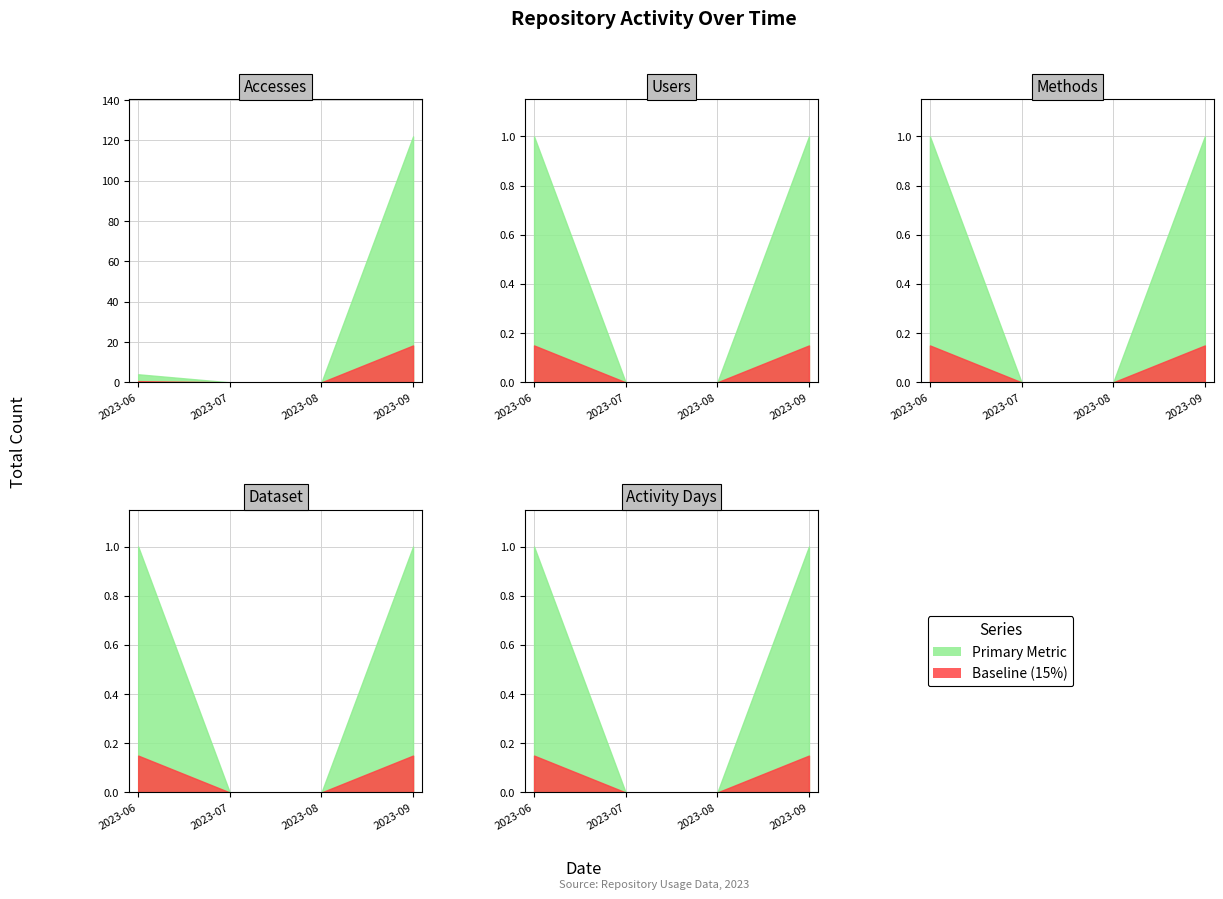

Is it true that Activity Days equals -0.1 at 2023-07?

False